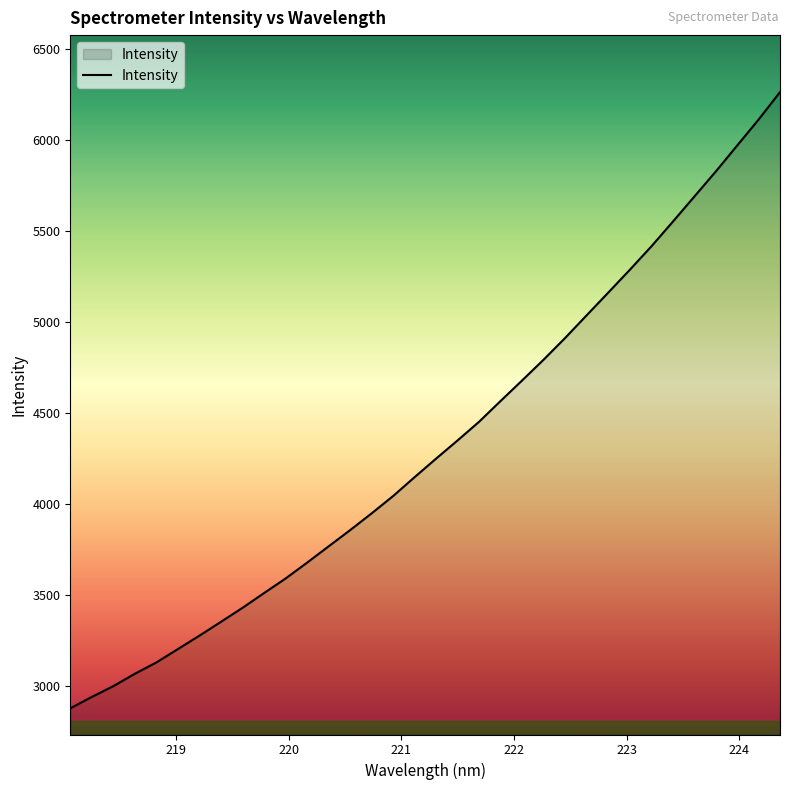

What is the difference between the maximum and minimum values?

3384.9